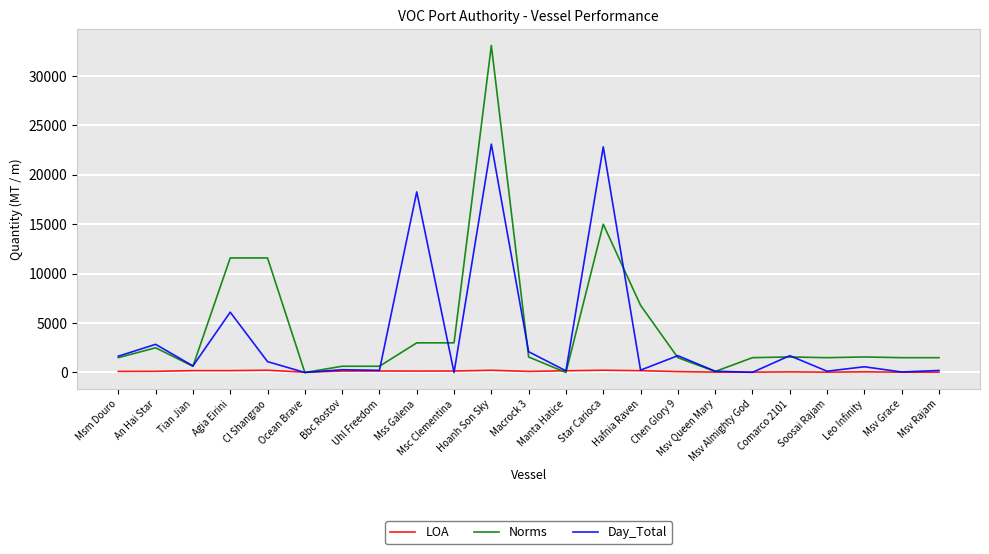

Which series has the largest total across all categories?

Norms